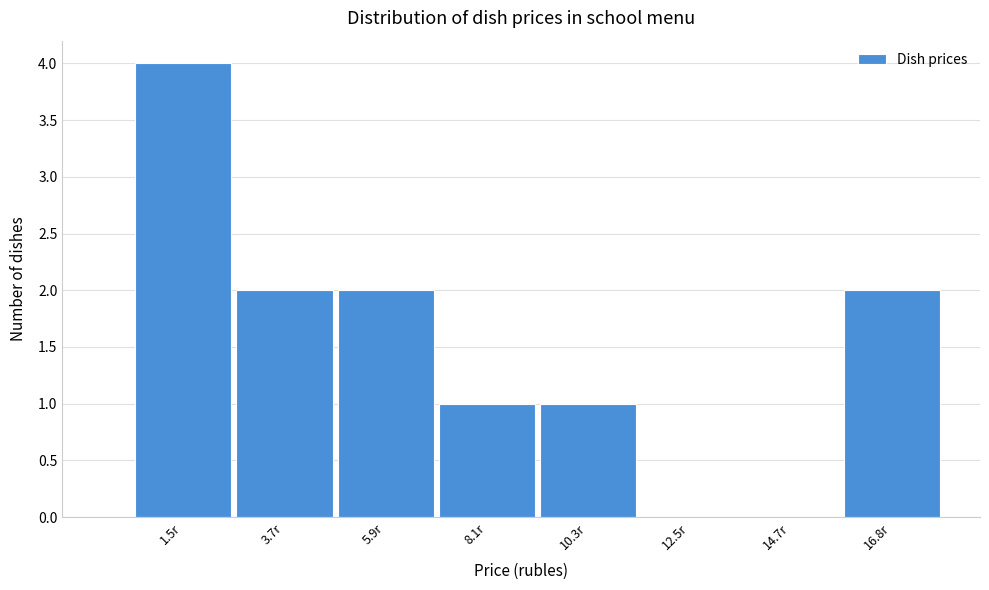

Reading left to right, what are all the values shown in this chart?

1.5r=4	3.7r=2	5.9r=2	8.1r=1	10.3r=1	12.5r=0	14.7r=0	16.8r=2